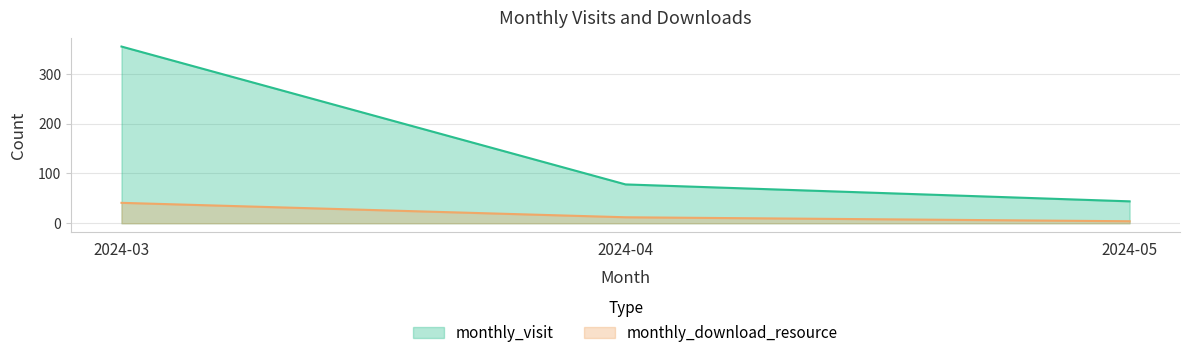

Between 2024-05 and 2024-04, which is larger?

2024-04